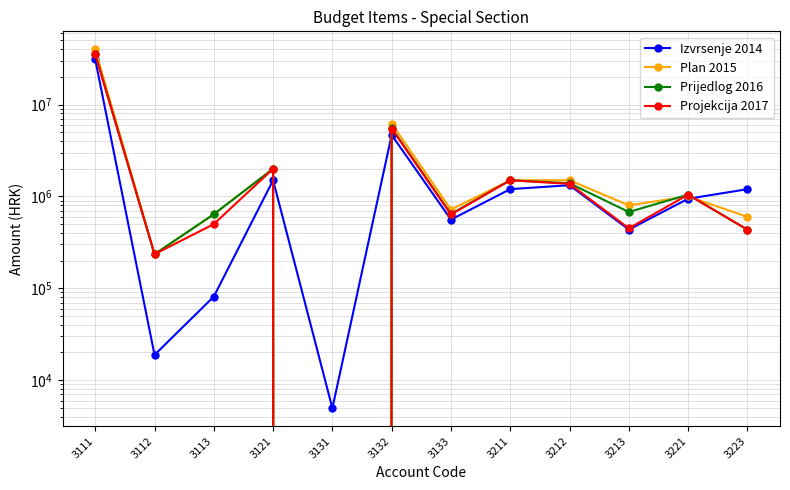

What is the sum of all Projekcija 2017 values?

48850500.0